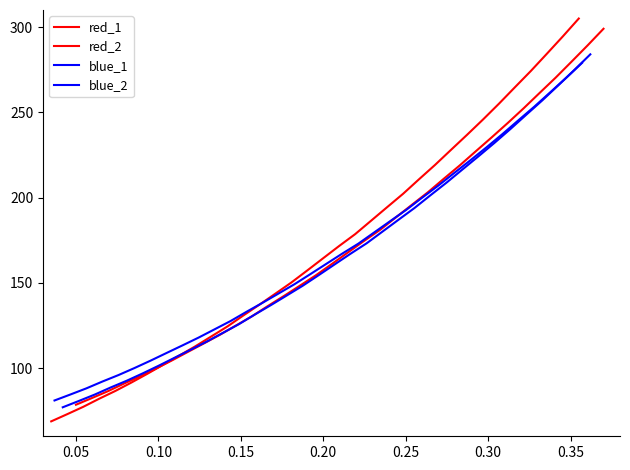

True or false: blue_1 has more than 1 interior local peaks.

False